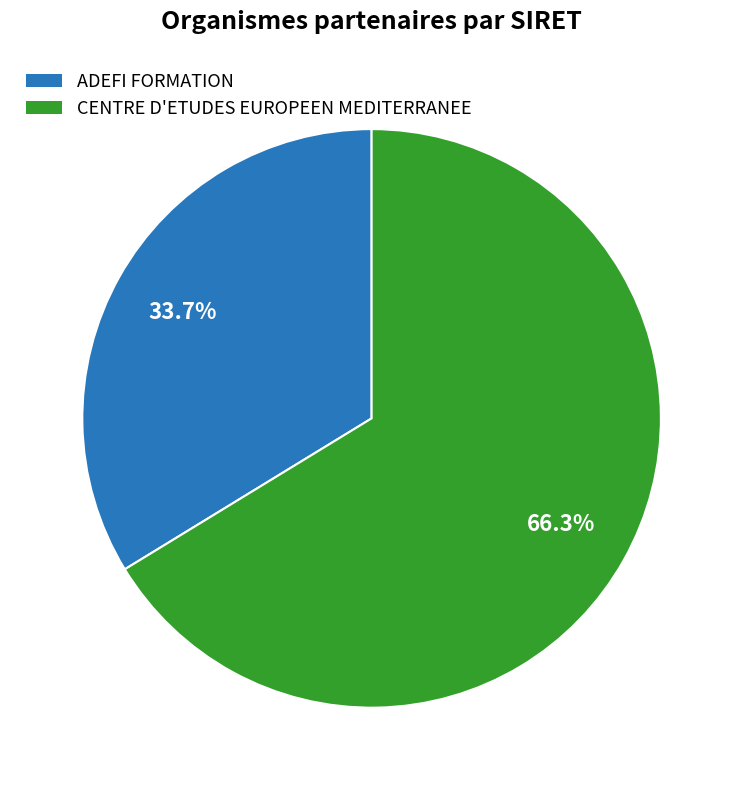

To the nearest percent, what percentage of the pie is CENTRE D'ETUDES EUROPEEN MEDITERRANEE?

66%